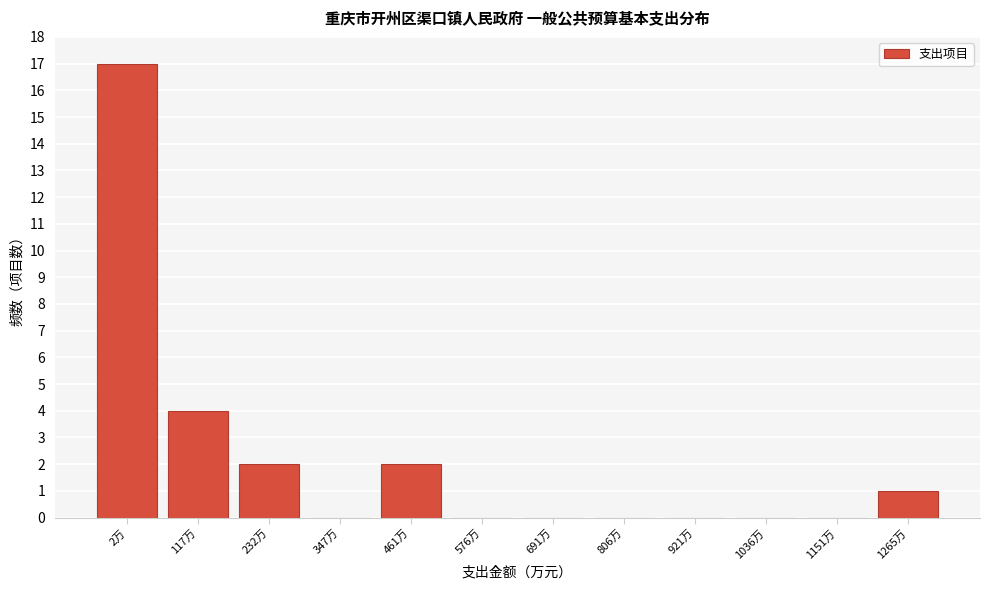

Reading right to left, transcribe all the data shown in this chart.

1265万=1	1151万=0	1036万=0	921万=0	806万=0	691万=0	576万=0	461万=2	347万=0	232万=2	117万=4	2万=17